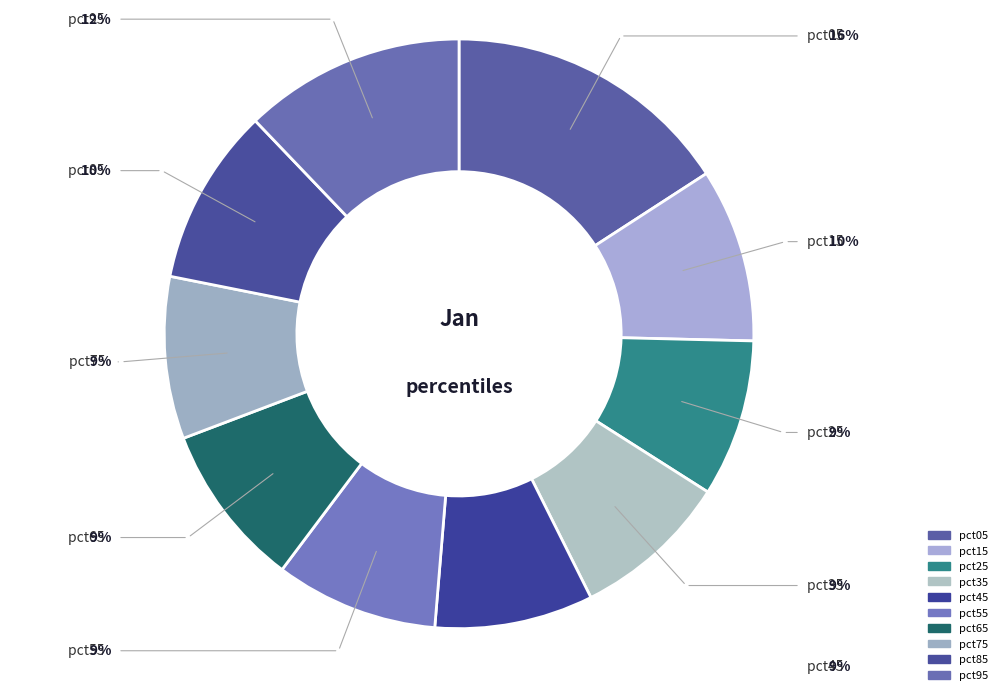

Rank the categories by value from highest to lowest.

pct05, pct95, pct85, pct15, pct65, pct55, pct75, pct45, pct25, pct35